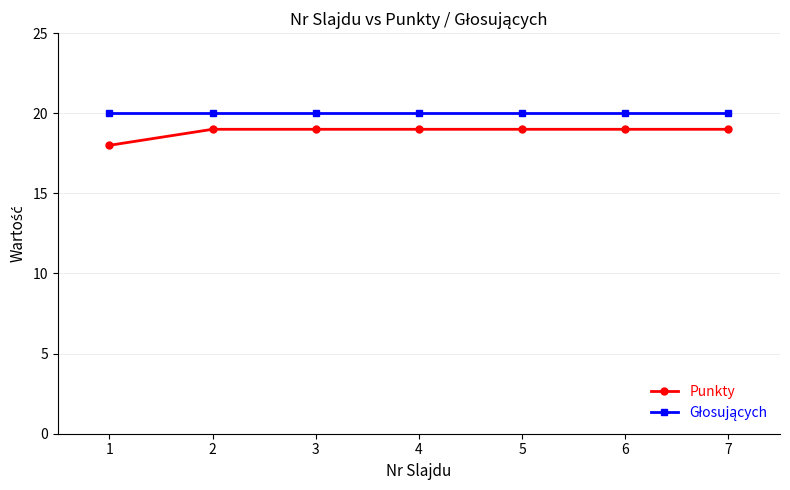

At how many categories does at least one series exceed 18?

7